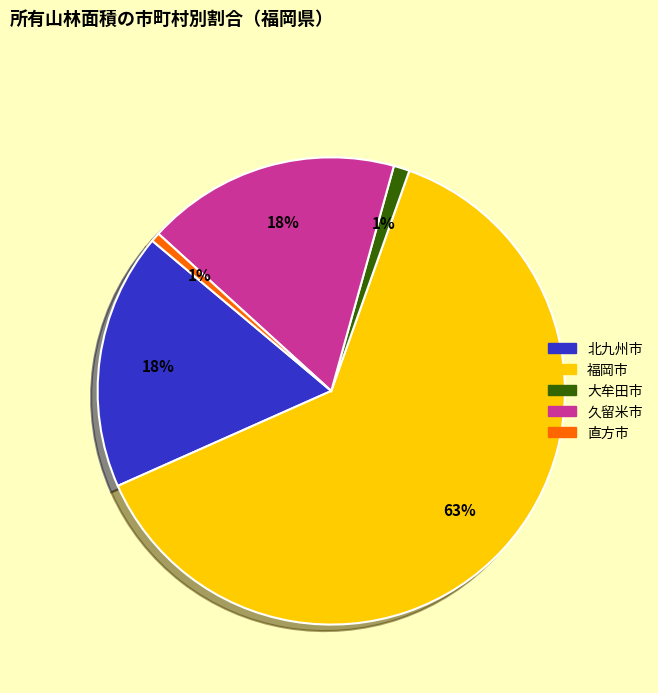

How many segments does this pie chart have?

5